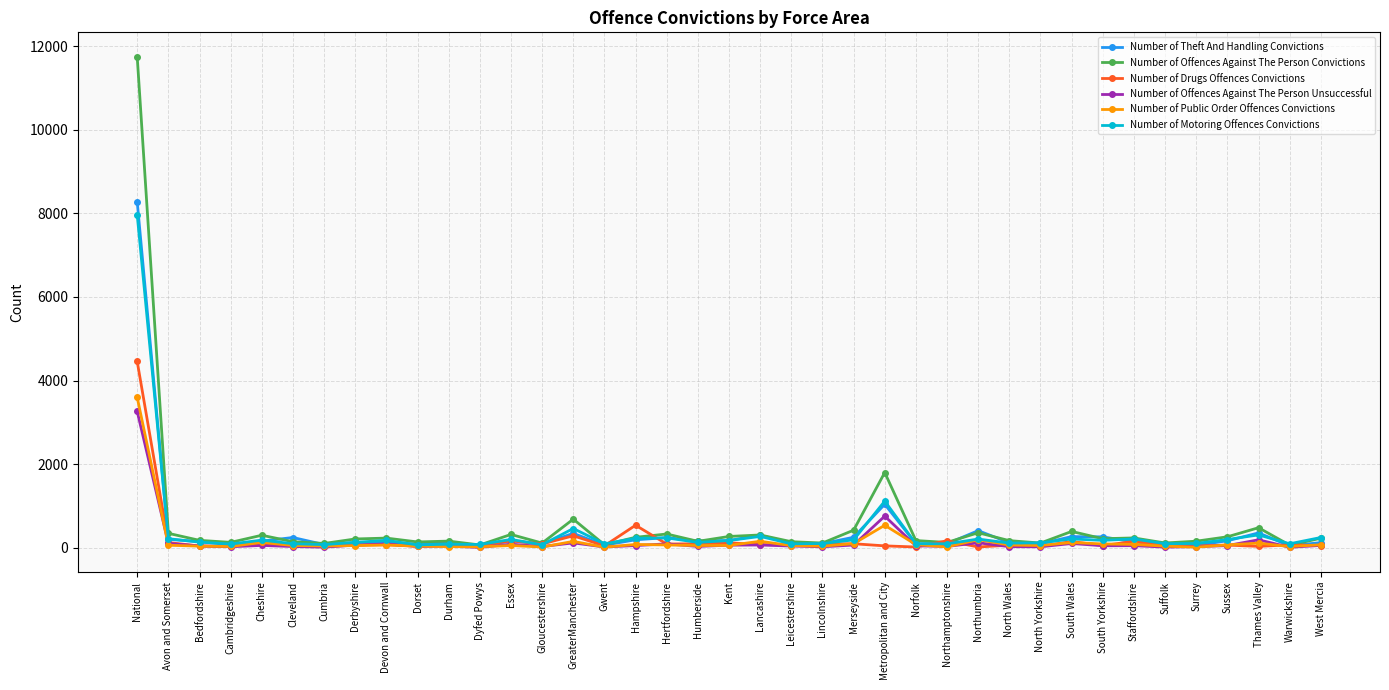

What is the label of the 10th point from the left?

Dorset